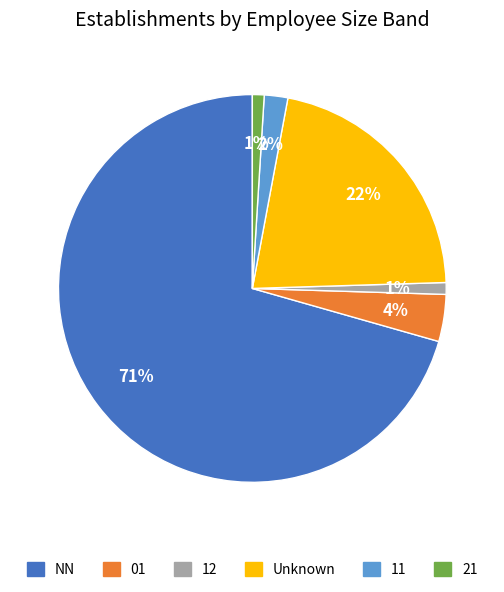

Which slice is the largest?

NN